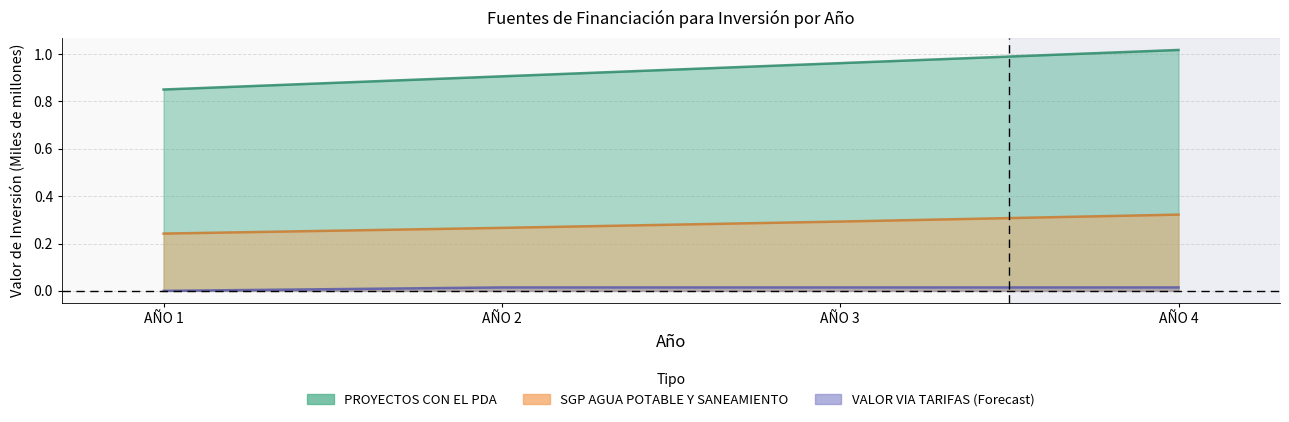

What is the sum of all PROYECTOS CON EL PDA values?

3.7